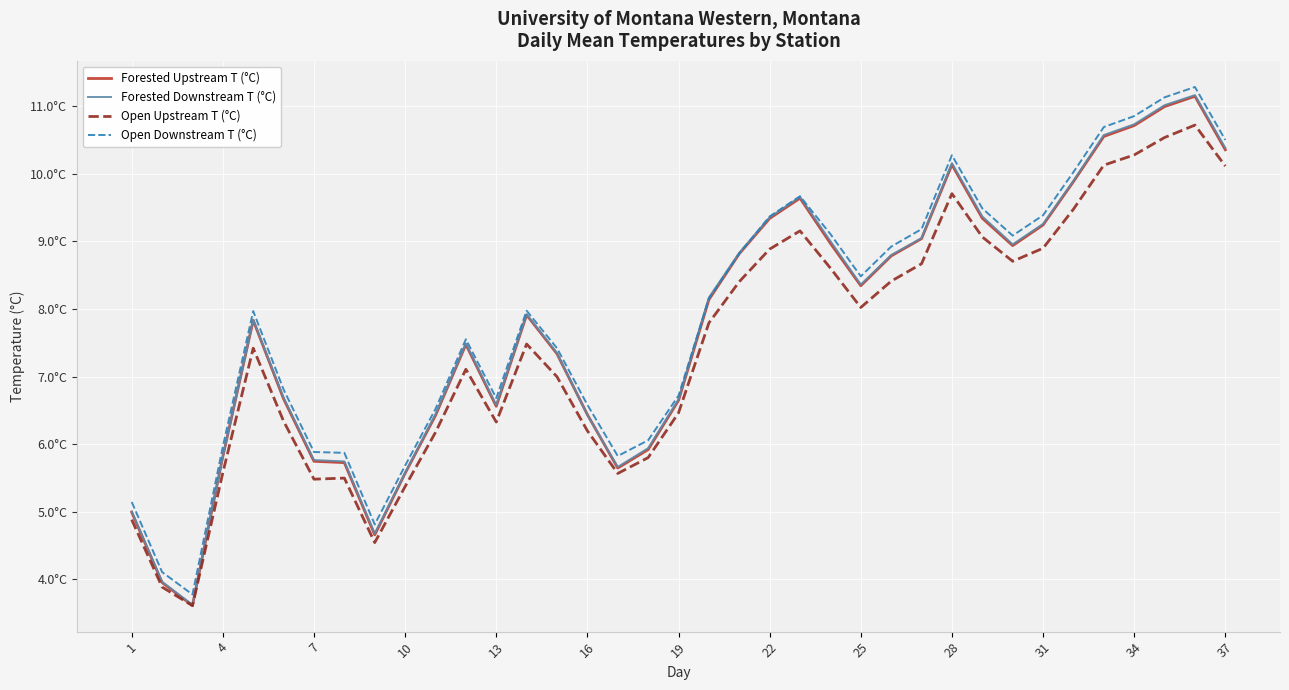

Is this an area chart (filled region under the line)?

No